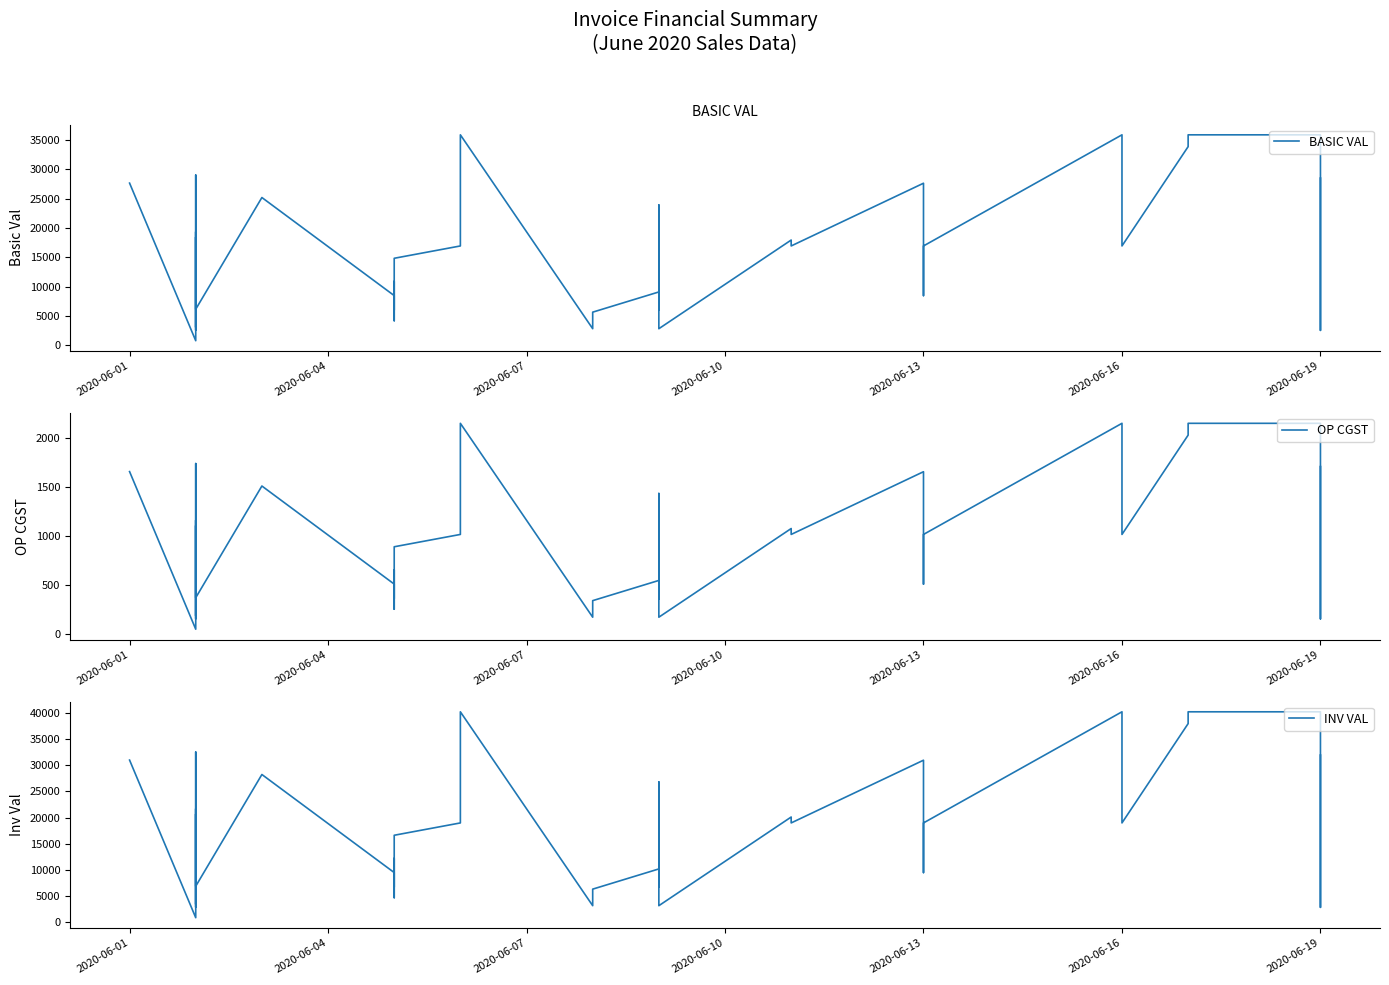

What is the average value of the INV VAL series?

17888.4